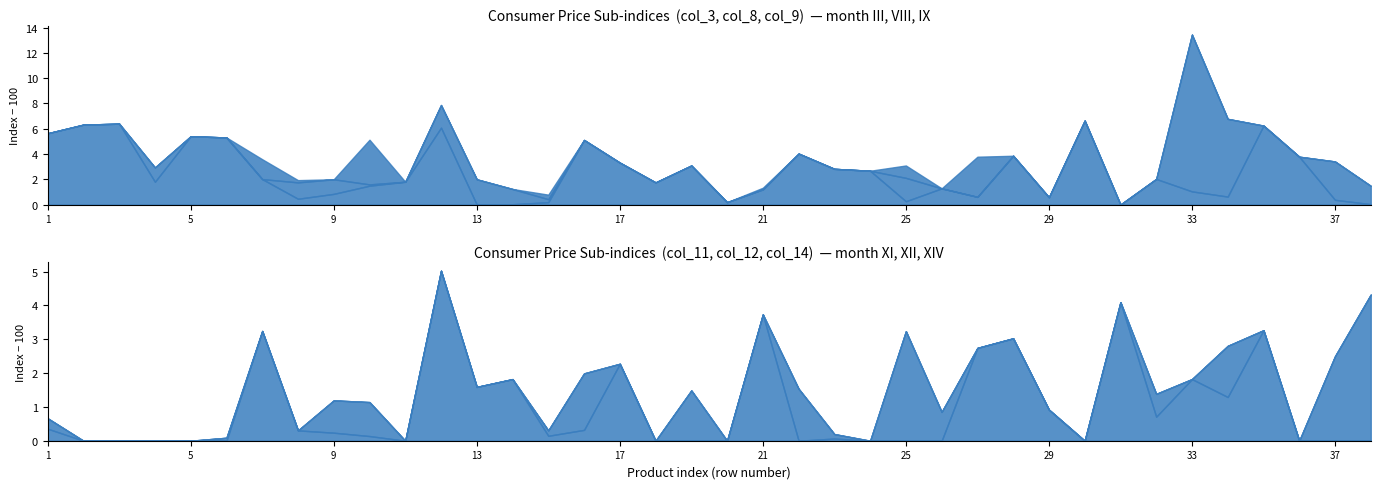

What are all the series names shown in the legend?

col_3, col_8, col_9, col_11, col_12, col_14